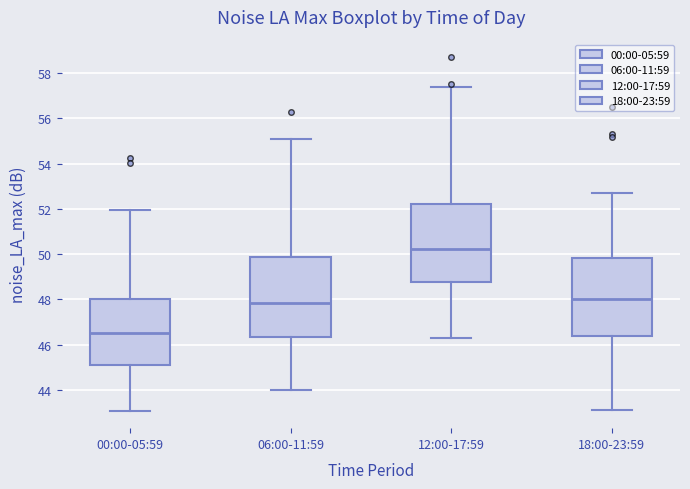

Where is the lower edge of the box for 06:00-11:59 on the y-axis? The values are not printed on the chart, so give them approximately, as read against the axis.

46.4